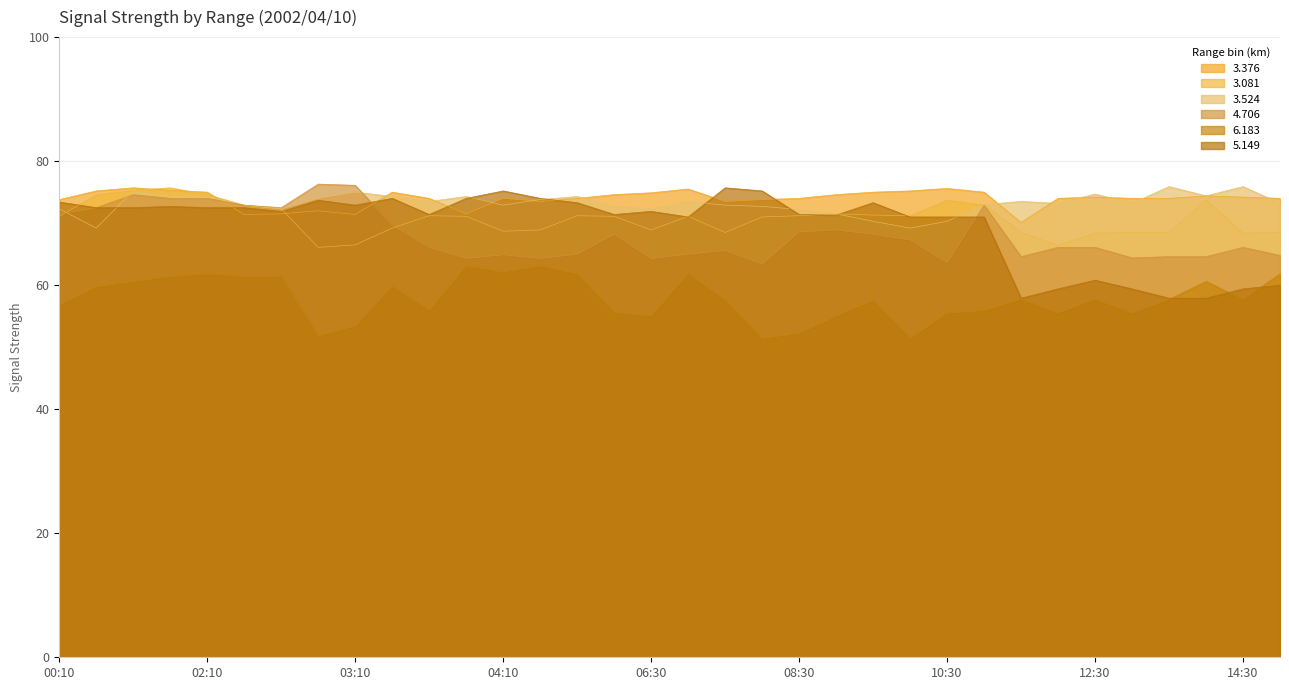

Rank the series by their maximum value, from highest to lowest.

4.706, 3.524, 3.376, 3.081, 5.149, 6.183